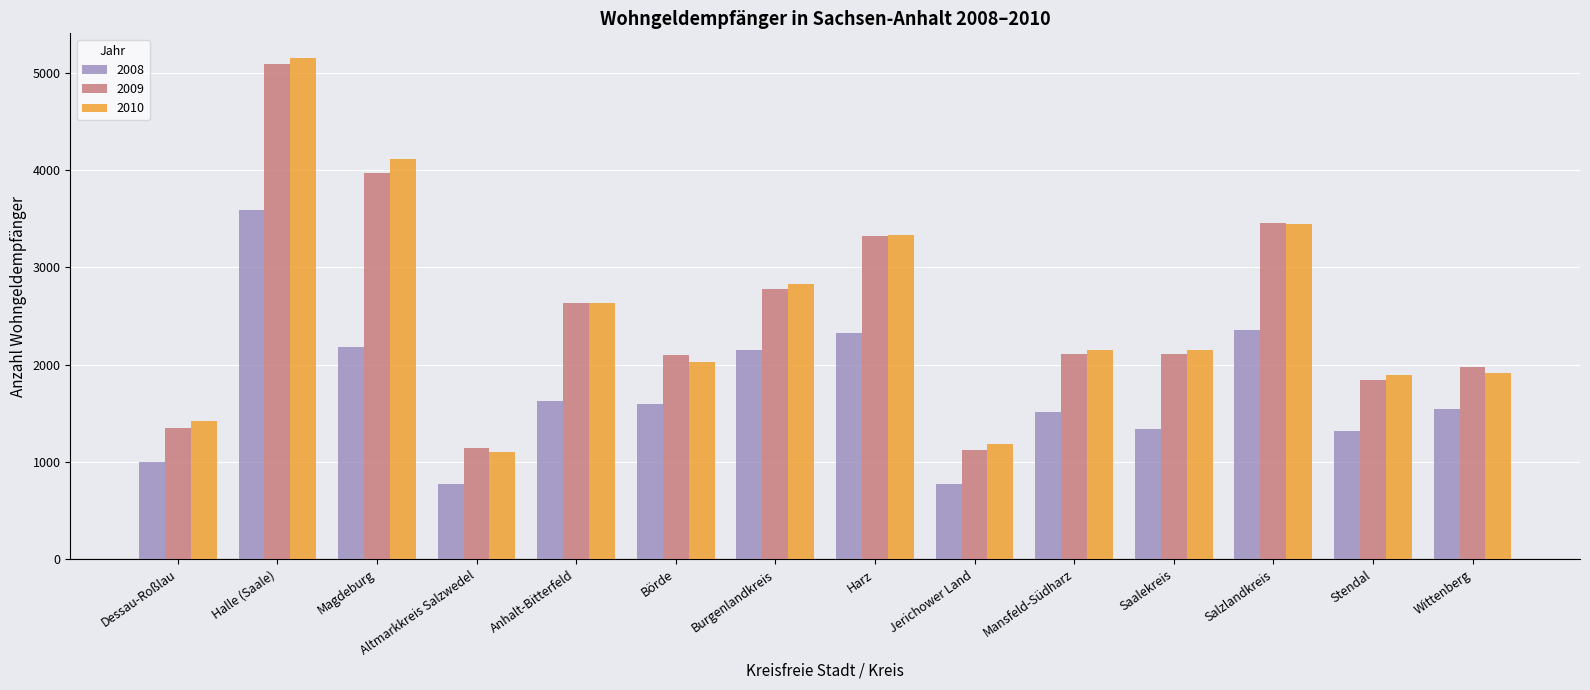

Rank the series by their maximum value, from highest to lowest.

2010, 2009, 2008